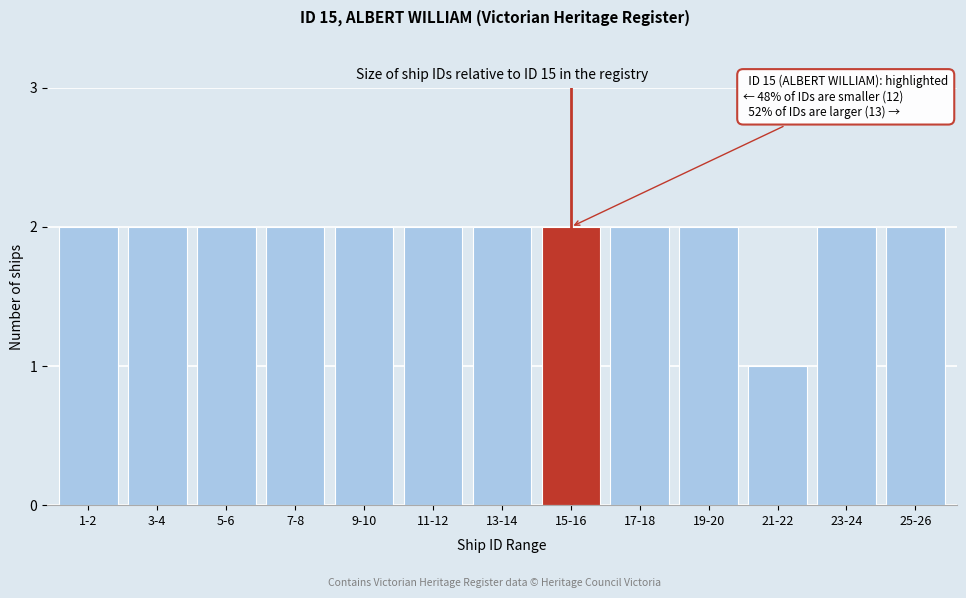

Reading left to right, transcribe all the data shown in this chart.

2	2	2	2	2	2	2	2	2	2	1	2	2